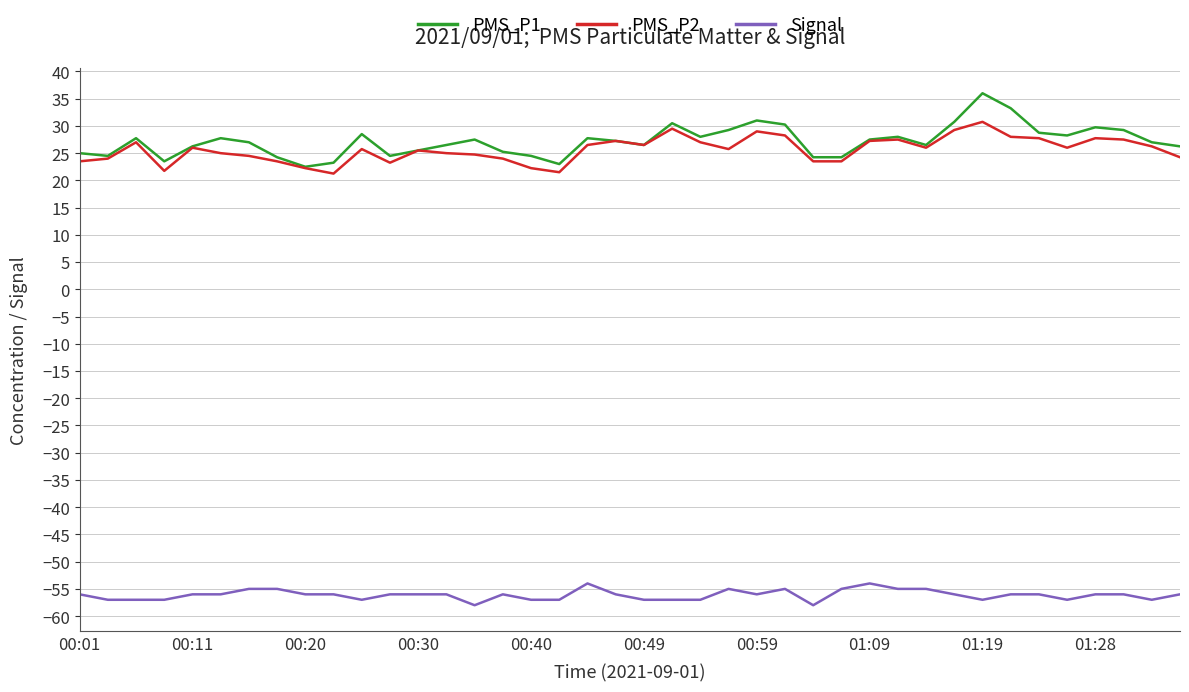

Which series has the widest spread of values?

PMS_P1